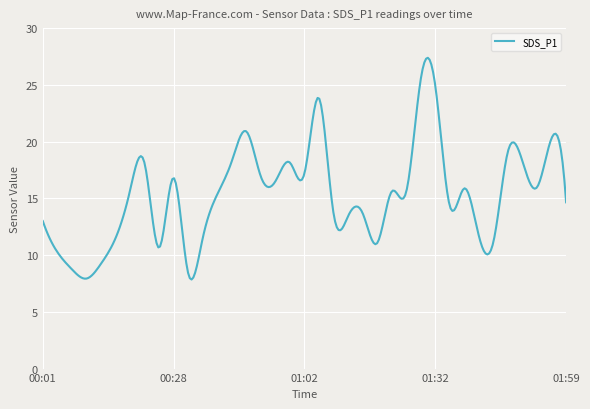

What is the smallest value displayed?

7.8